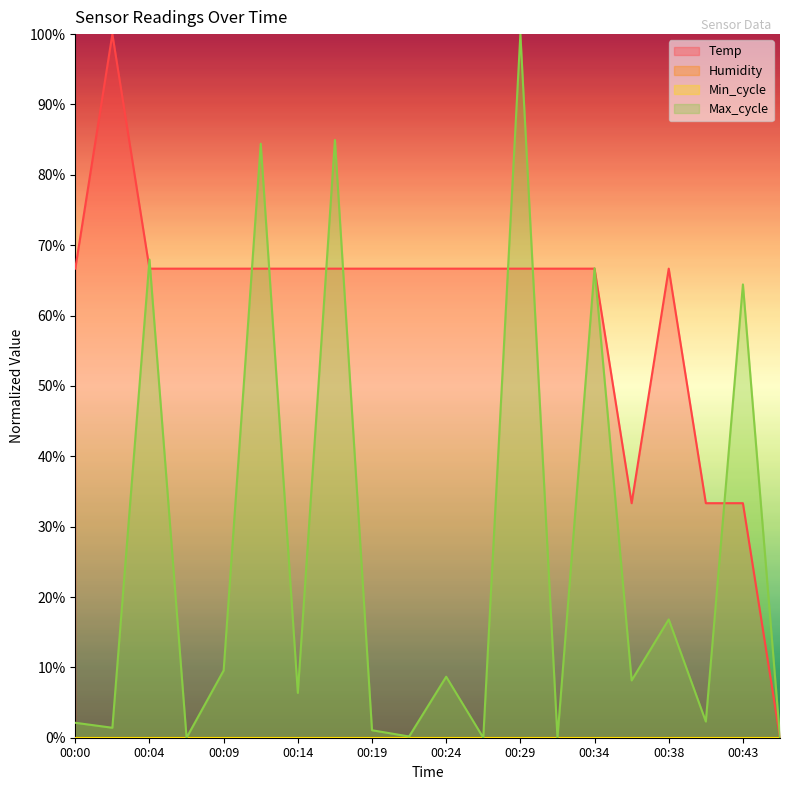

Reading right to left, extract all data points from this chart.

Temp: 0.0	33.3	33.3	66.7	33.3	66.7	66.7	66.7	66.7	66.7	66.7	66.7	66.7	66.7	66.7	66.7	66.7	66.7	100.0	66.7
Max_cycle: 0.0	64.4	2.3	16.8	8.1	66.7	0.0	100.0	0.0	8.7	0.2	1.1	85.0	6.4	84.4	9.6	0.0	68.0	1.4	2.1